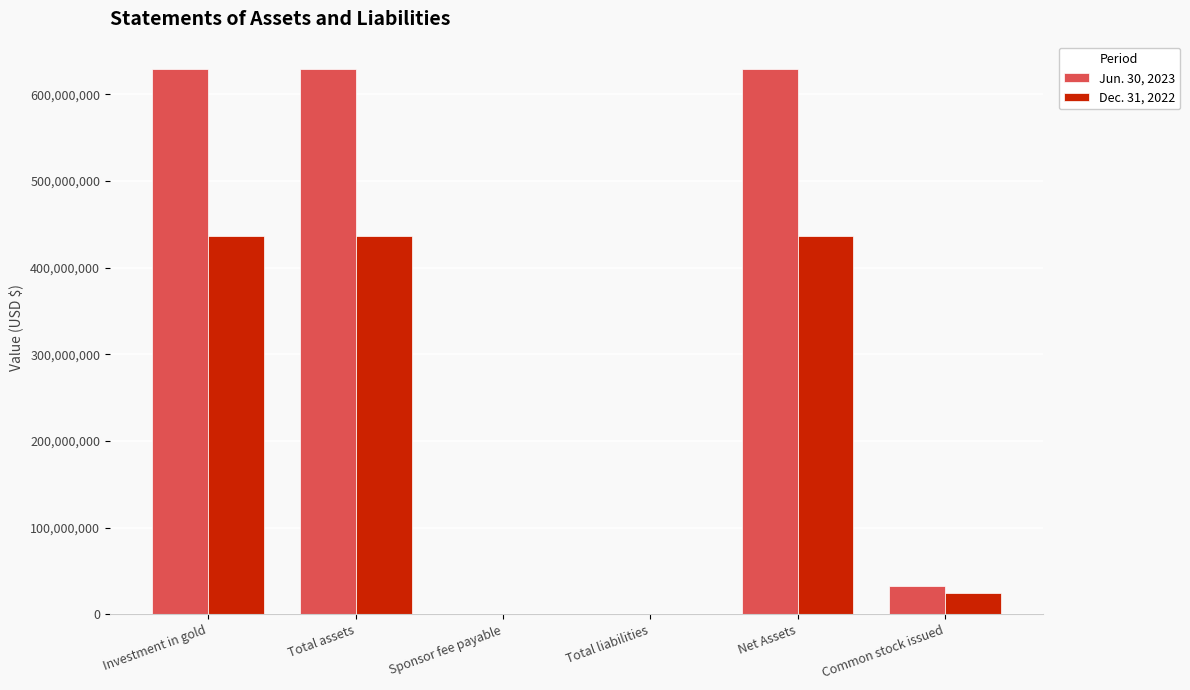

Is it true that Dec. 31, 2022 equals 618304927 at Investment in gold?

False